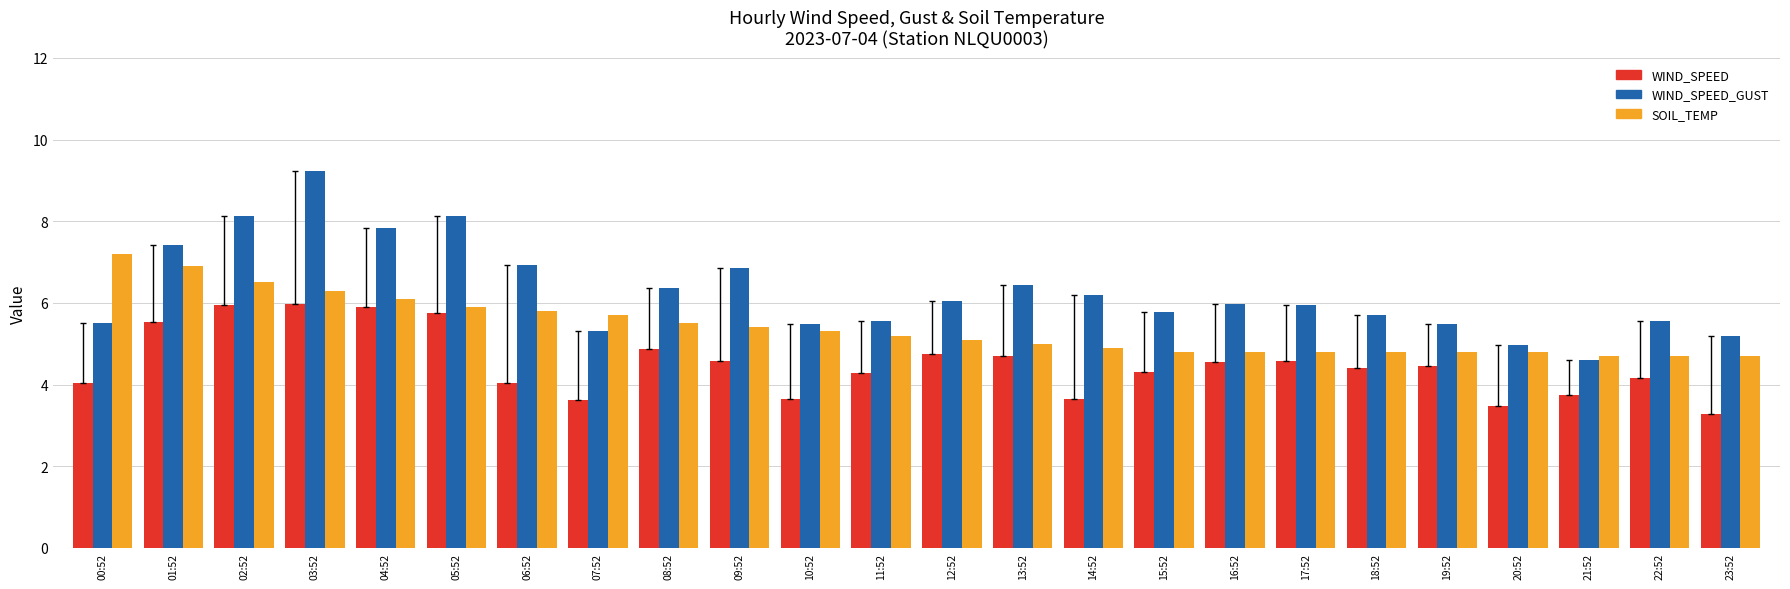

Read the WIND_SPEED_GUST value at 16:52.

6.0